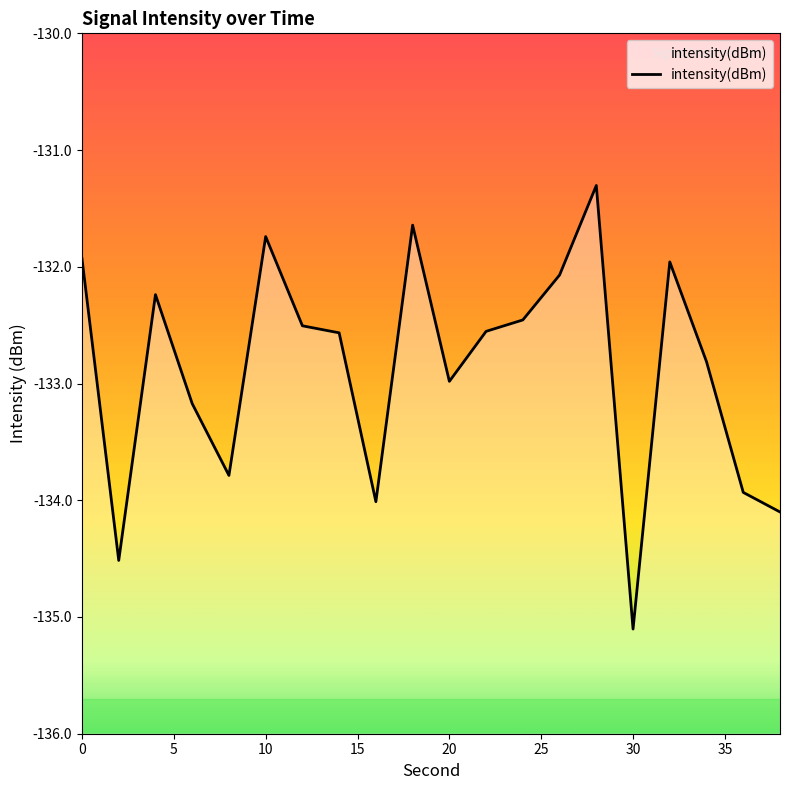

What is the change in value from 5 to 10?

+1.5